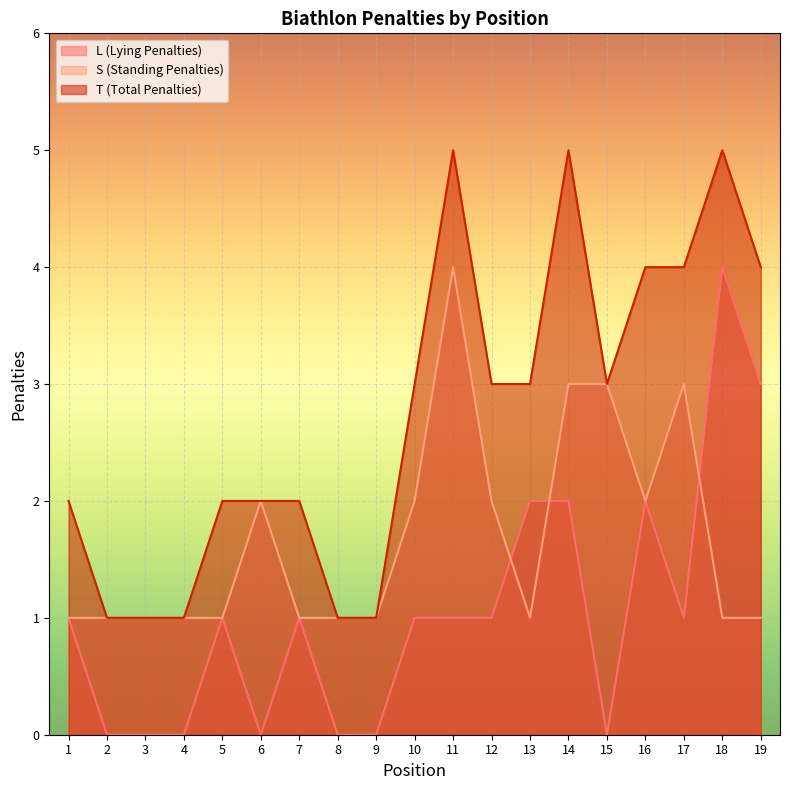

Reading left to right, extract all data points from this chart.

L (Lying Penalties): 1	0	0	0	1	0	1	0	0	1	1	1	2	2	0	2	1	4	3
S (Standing Penalties): 1	1	1	1	1	2	1	1	1	2	4	2	1	3	3	2	3	1	1
T (Total Penalties): 2	1	1	1	2	2	2	1	1	3	5	3	3	5	3	4	4	5	4